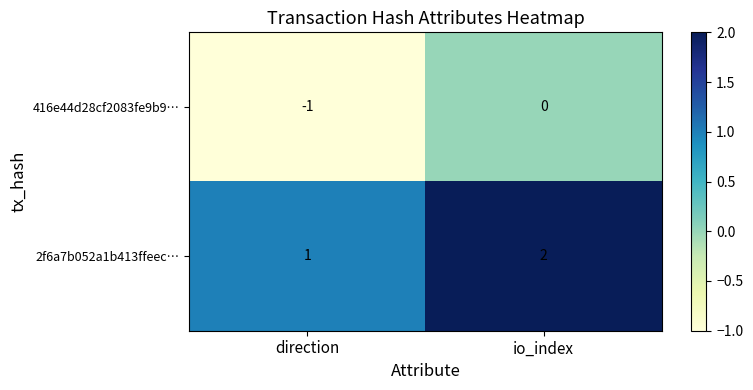

At which category is the sum across all series the highest?

io_index